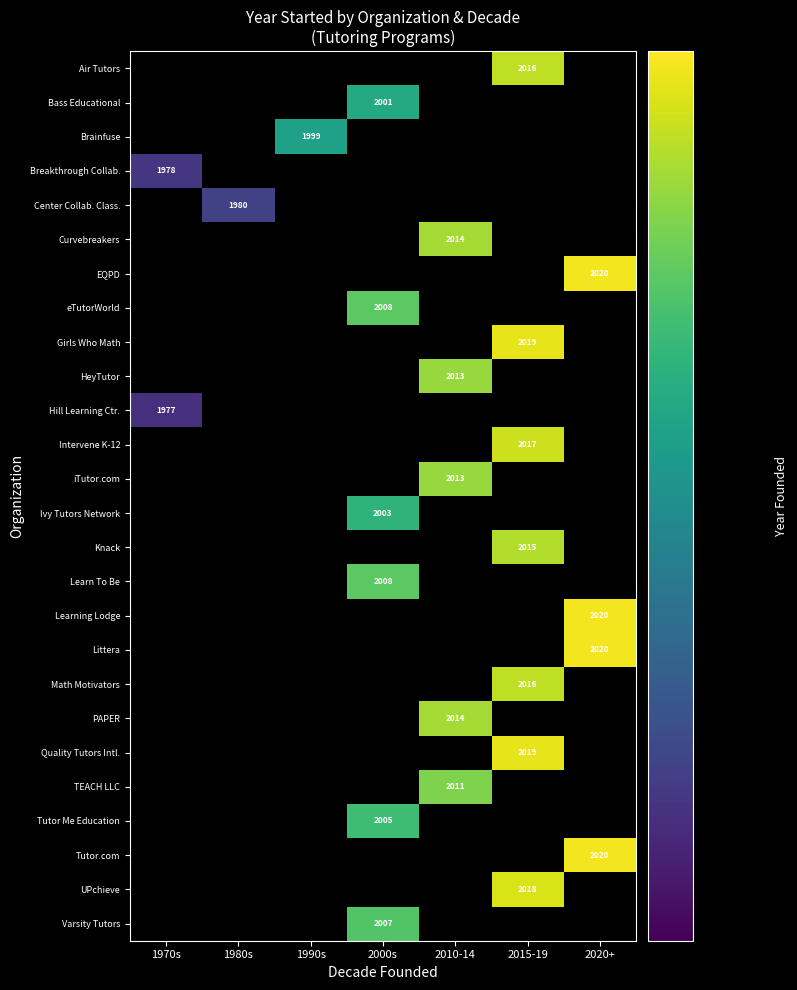

Is it true that PAPER equals 2748 at 2010-14?

False